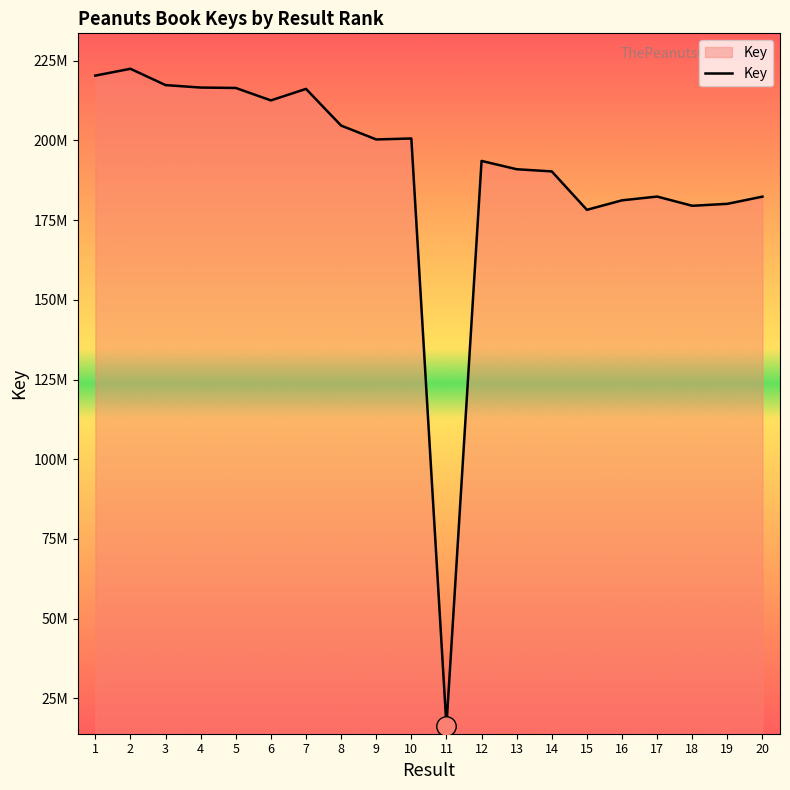

Rank the categories by value from highest to lowest.

2, 1, 3, 4, 5, 7, 6, 8, 10, 9, 12, 13, 14, 17, 20, 16, 19, 18, 15, 11